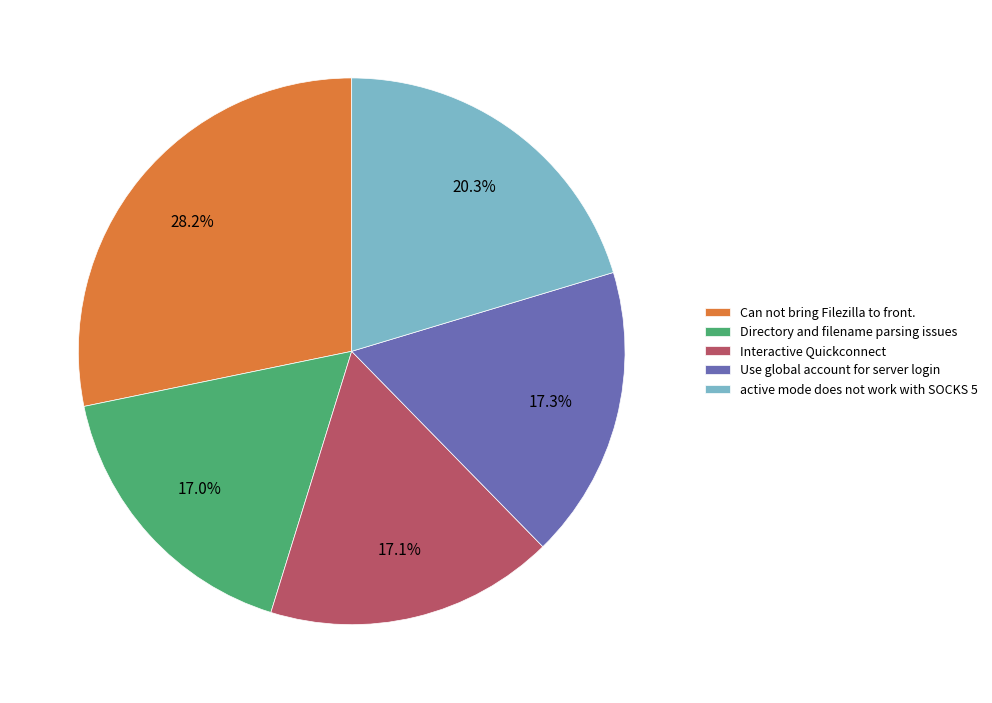

What is the largest slice in the pie chart?

Can not bring Filezilla to front.